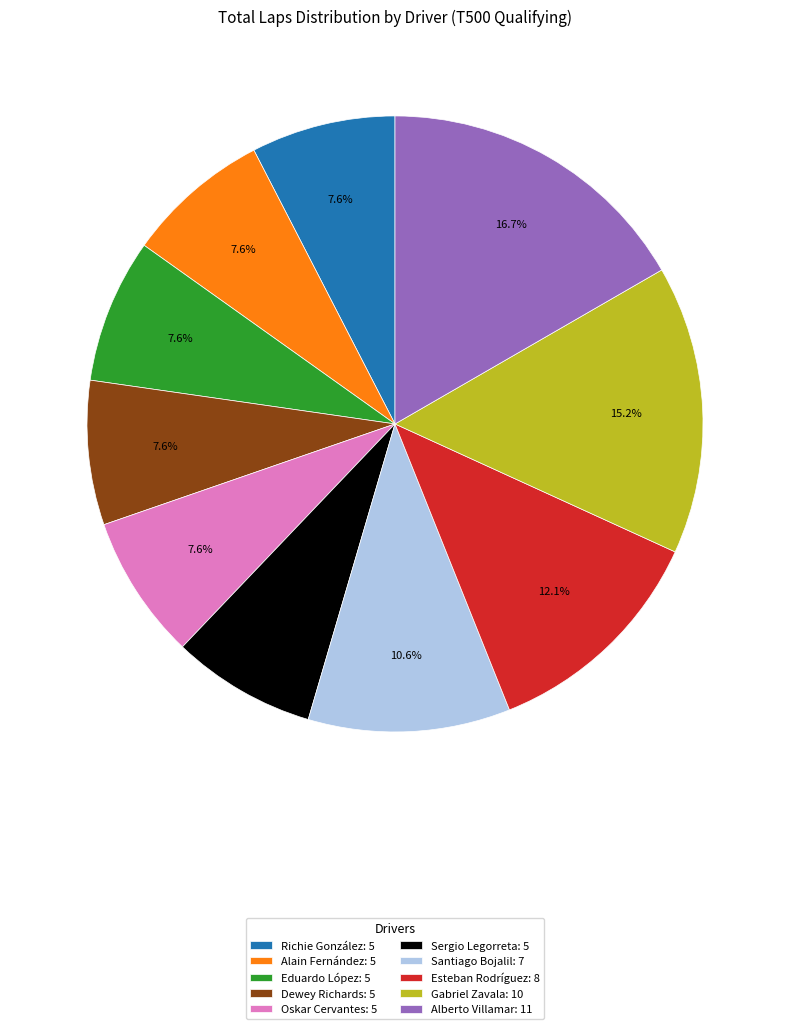

Between Richie González: 5 and Gabriel Zavala: 10, which is larger?

Gabriel Zavala: 10